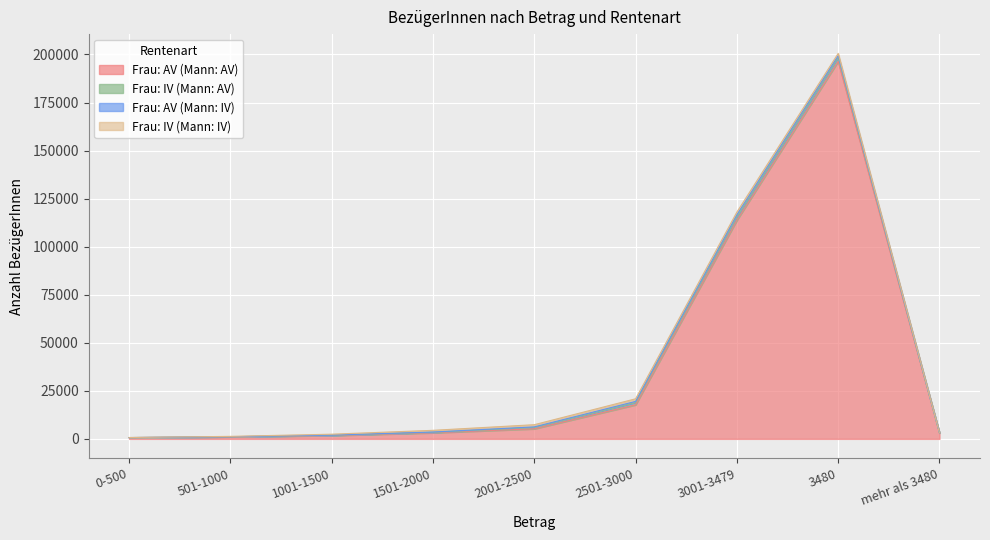

What value does the Frau: AV (Mann: AV) series have at 3480, to the nearest 10?

196420